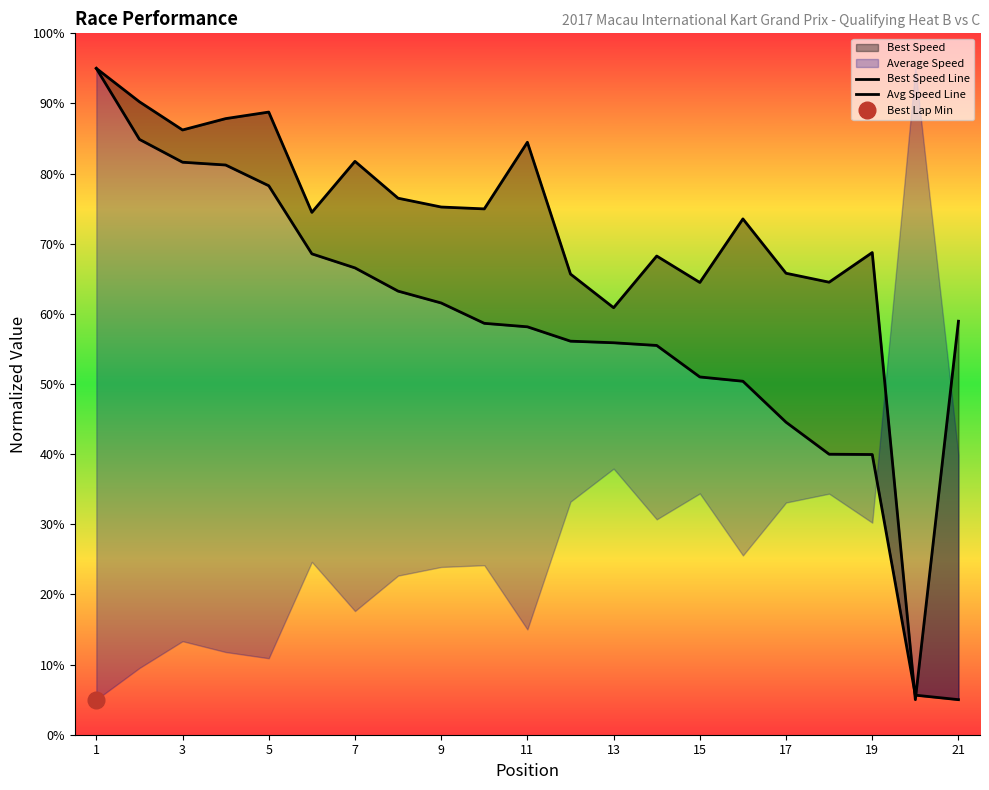

Reading right to left, extract all data points from this chart.

Best Speed Line: 59.0	5.0	68.7	64.5	65.8	73.5	64.5	68.2	60.9	65.7	84.5	75.0	75.2	76.5	81.7	74.5	88.8	87.8	86.2	90.2	95.0
Avg Speed Line: 5.0	5.6	40.0	40.0	44.6	50.4	51.0	55.5	55.9	56.1	58.2	58.7	61.6	63.2	66.6	68.6	78.3	81.2	81.6	84.9	95.0